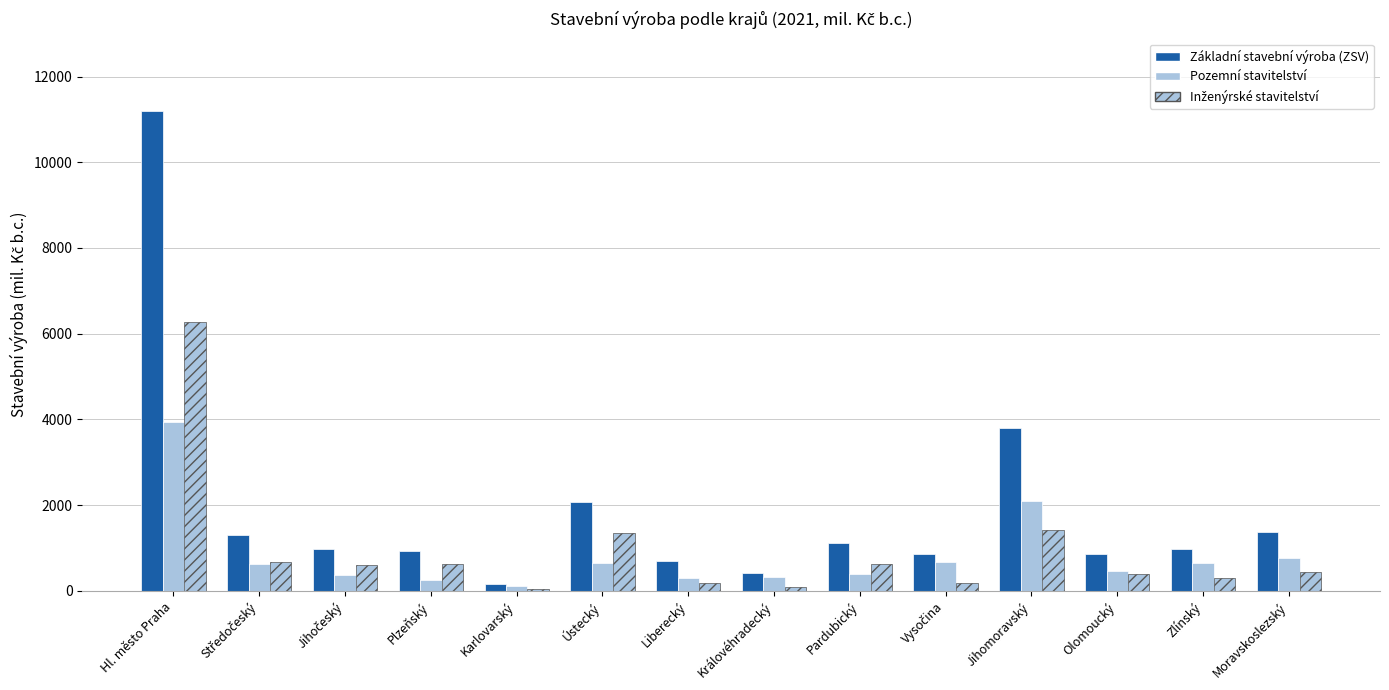

At which category does the chart reach its peak across all series?

Hl. město Praha